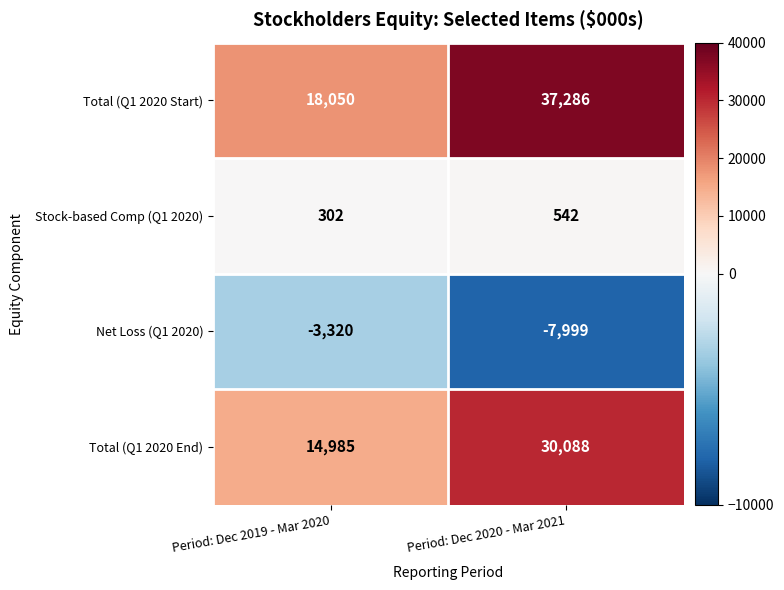

How many distinct data groups are displayed?

4